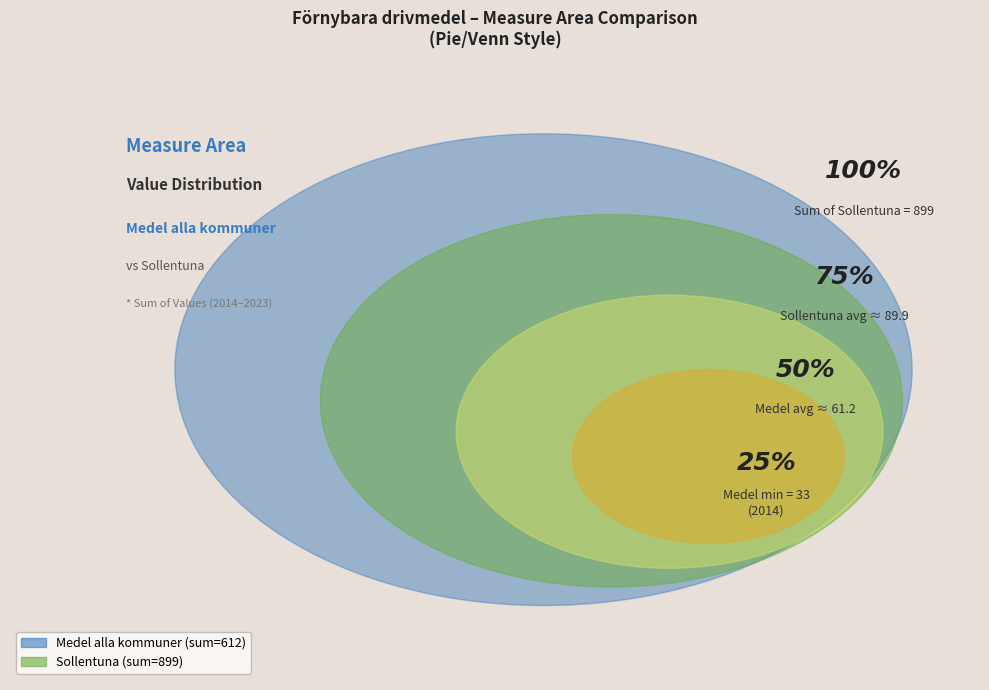

Which slice is the smallest?

2014